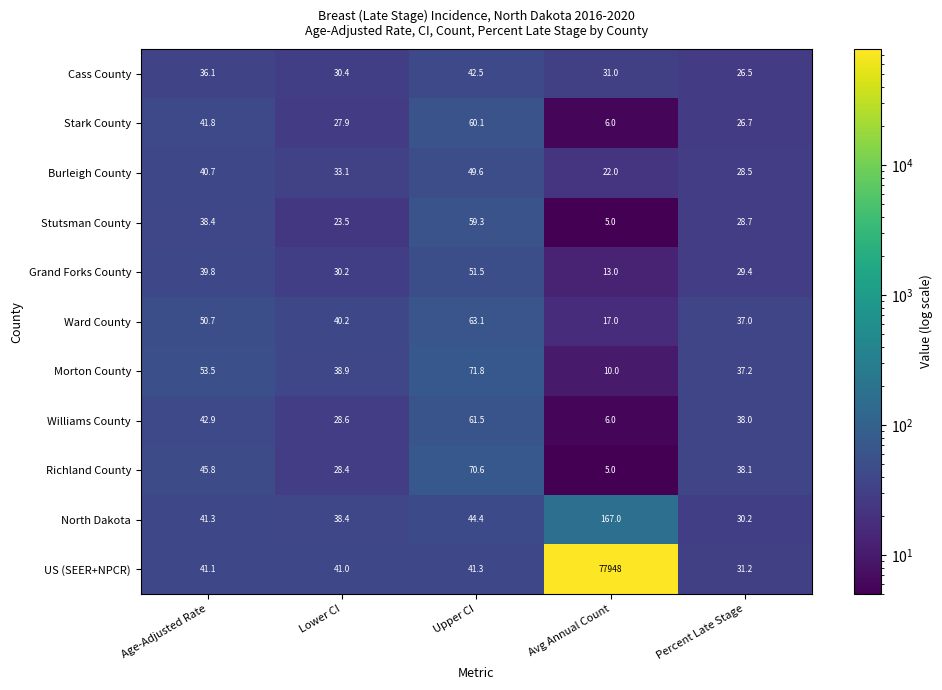

What is the difference between the second highest and minimum values in the Cass County series?

9.6